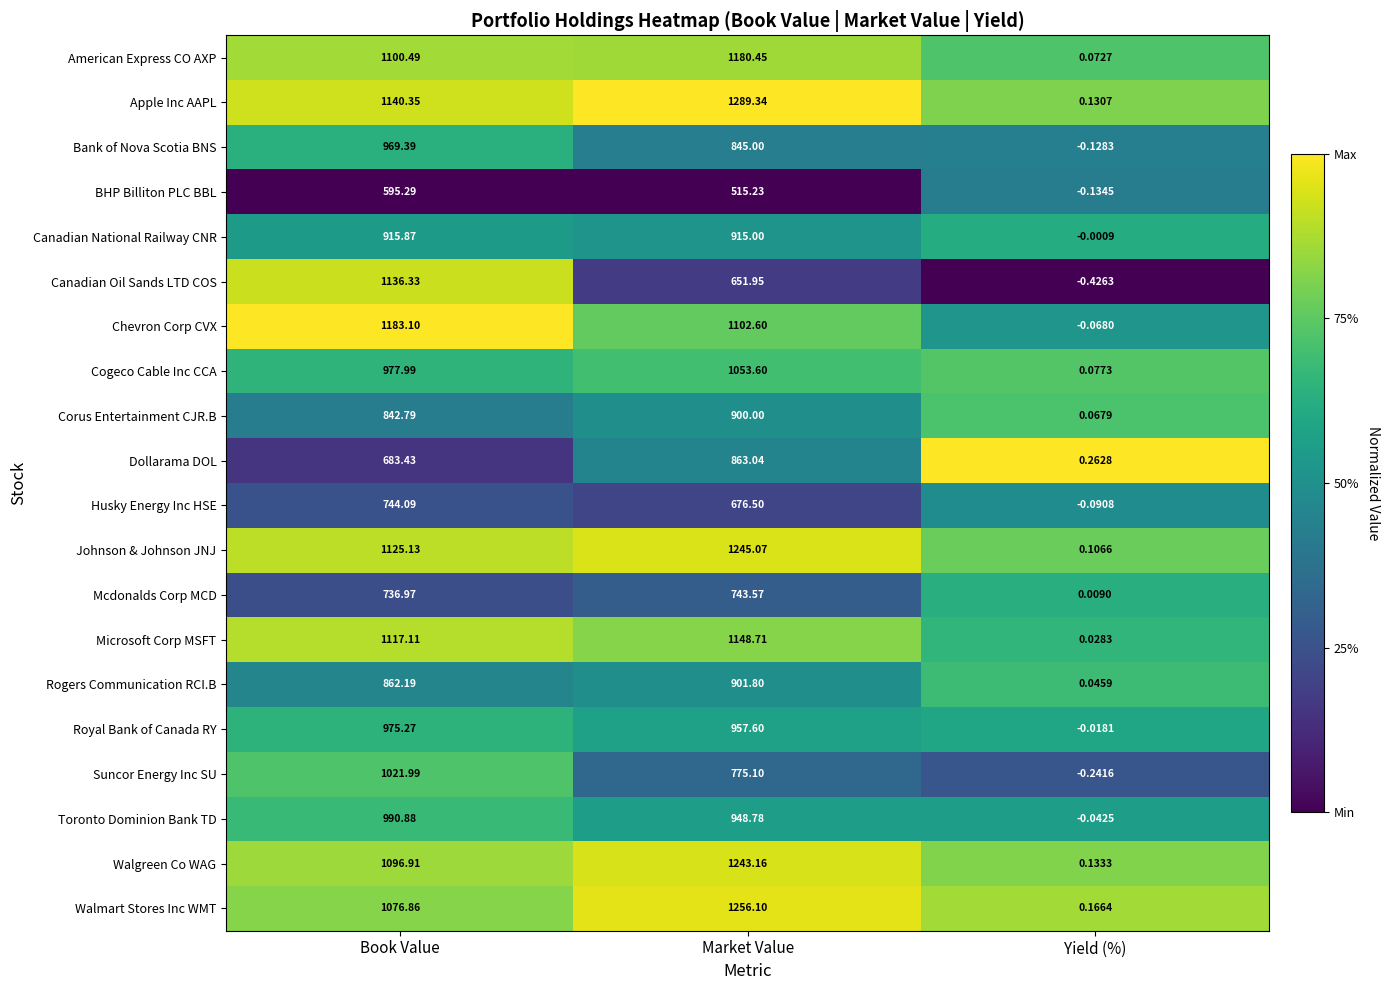

At which label does Royal Bank of Canada RY reach its minimum?

Yield (%)